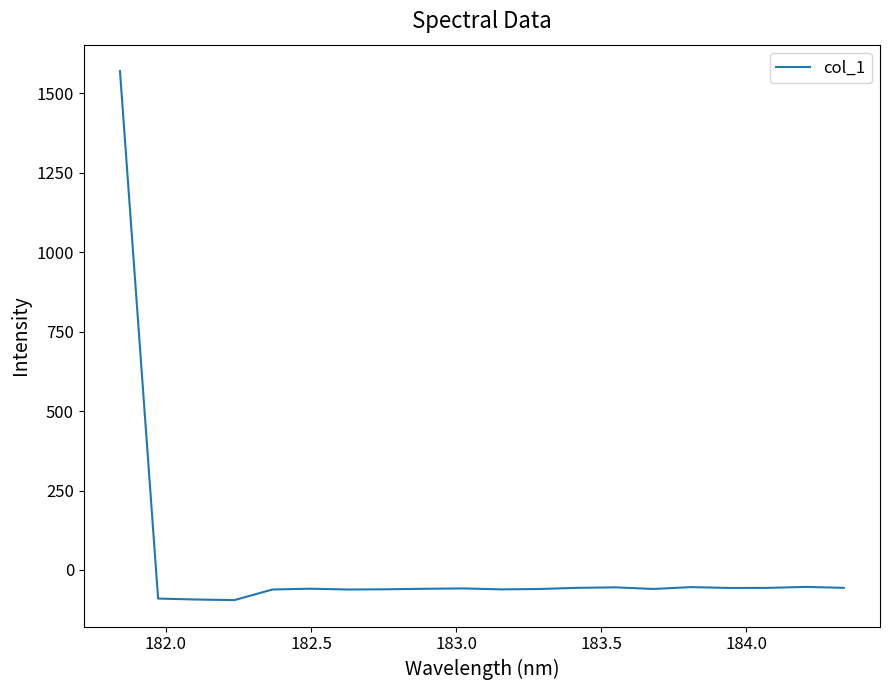

What is the maximum value shown in the chart?

1570.3